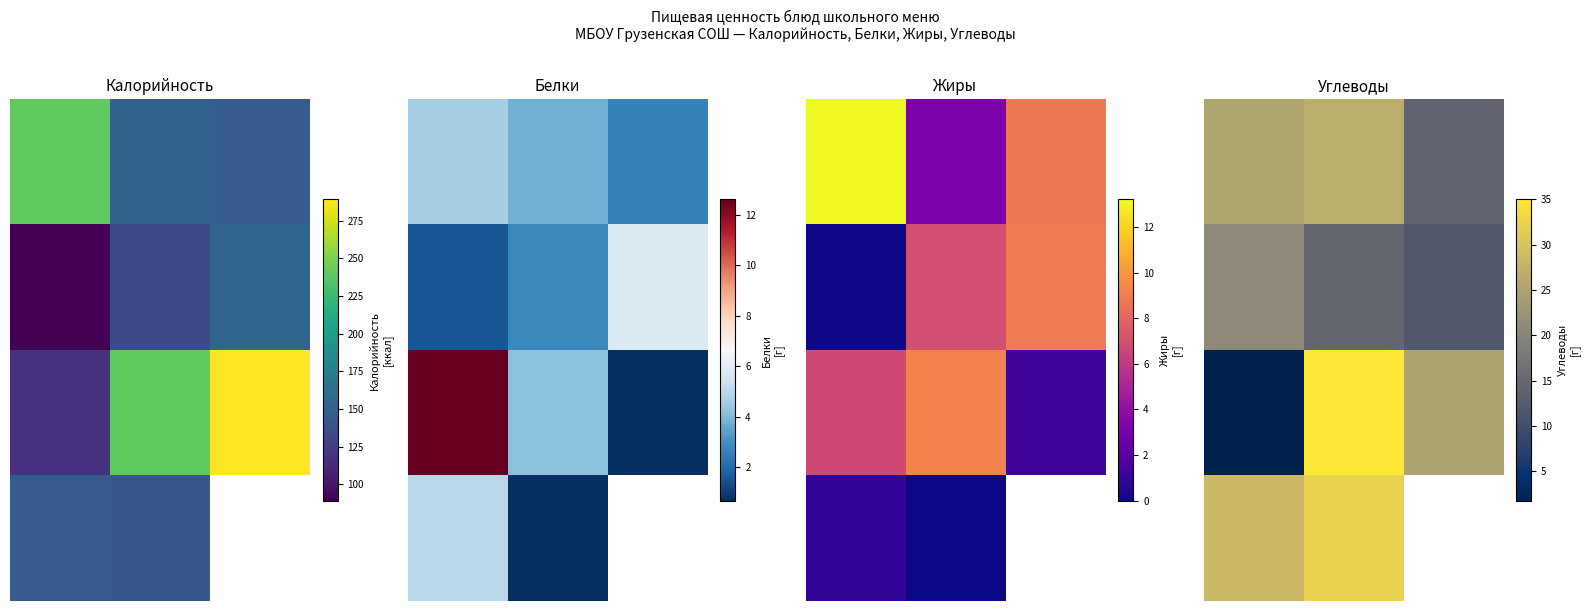

Is the value of 3.0 at 2.0 greater than the value of 0.0 at 1.0?

No